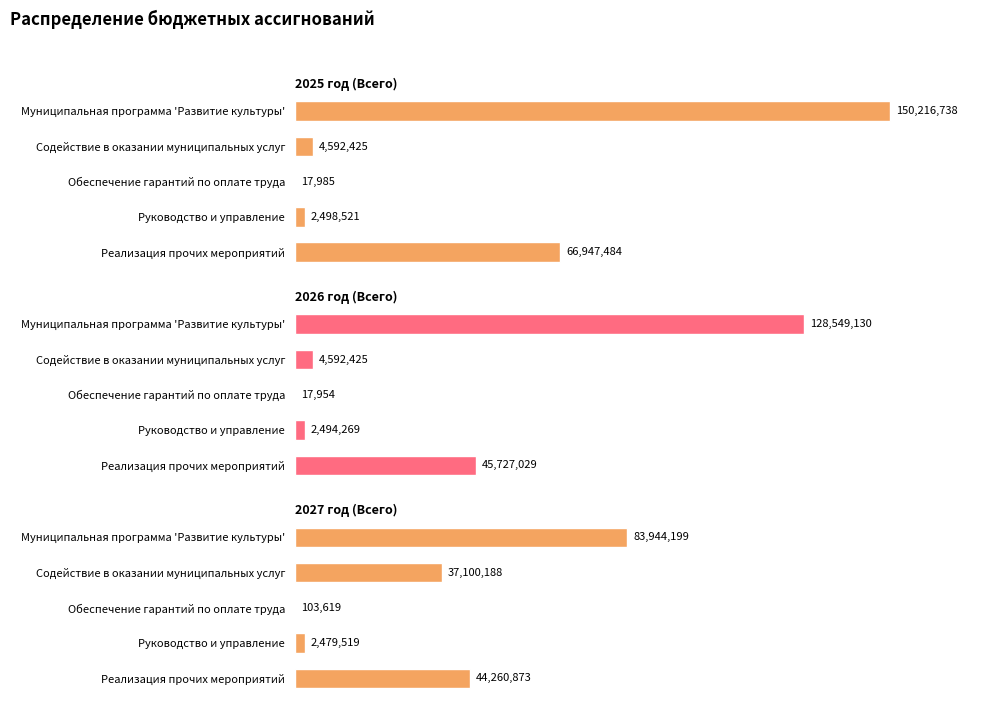

What is the maximum value for 2025 год (Всего)?

150216737.9